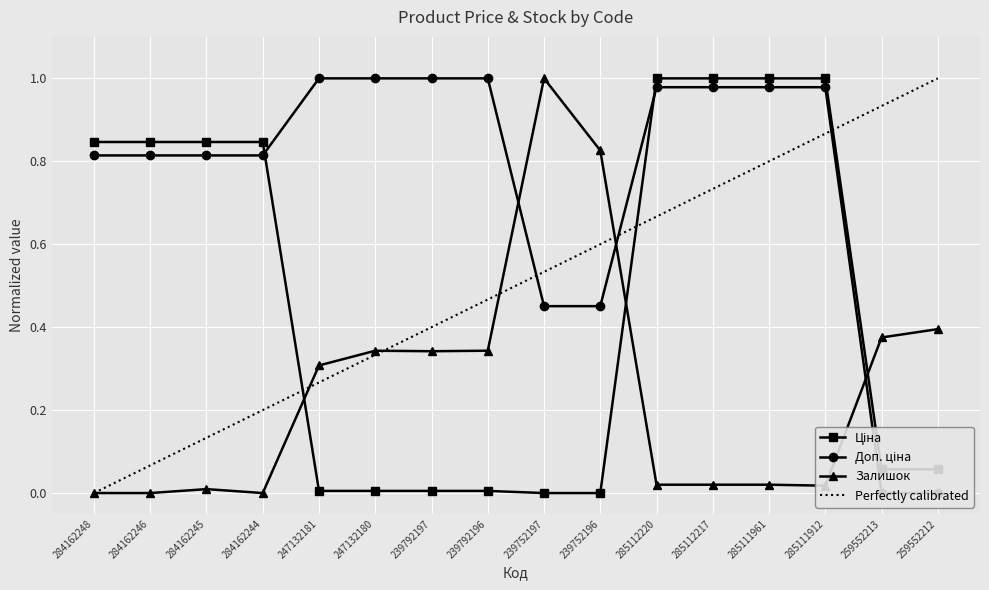

The value of Залишок at 284162246 is 0.0. True or false?

True